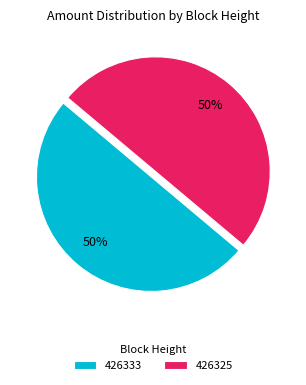

Do 426325 and 426333 together represent more than half of the pie?

Yes